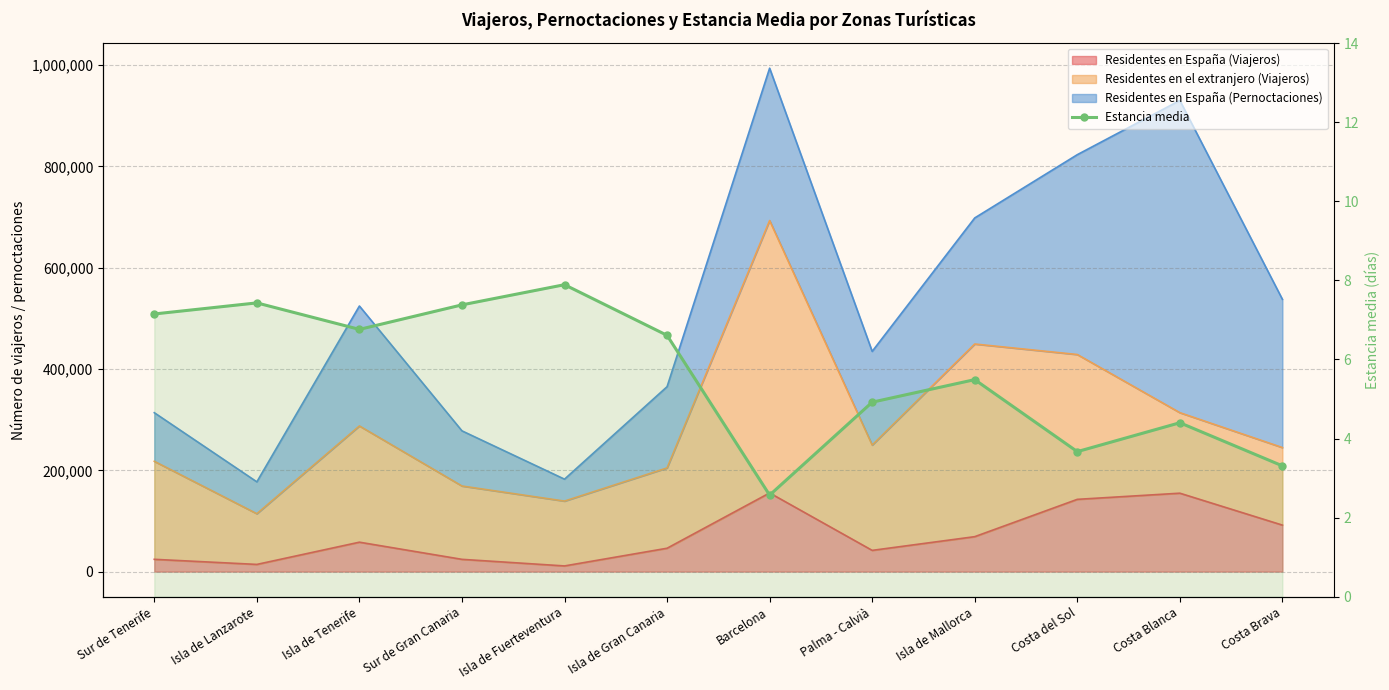

What is the difference between the values at Barcelona and Sur de Tenerife?

4.6